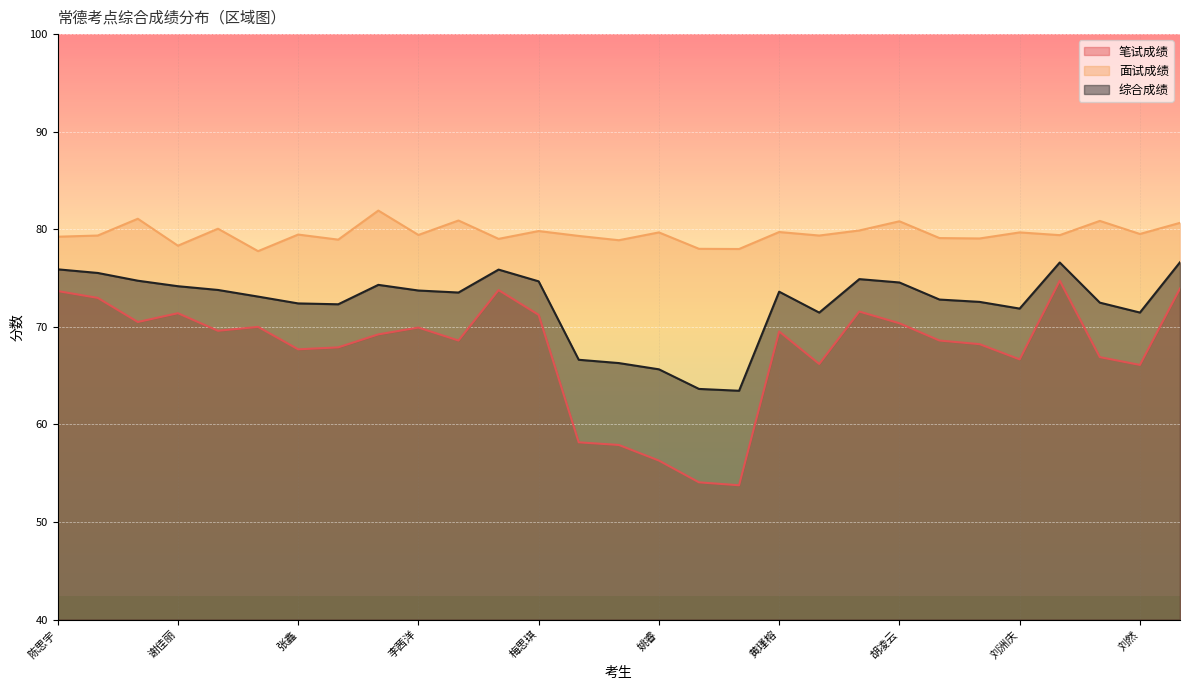

At how many categories does at least one series exceed 71?

29